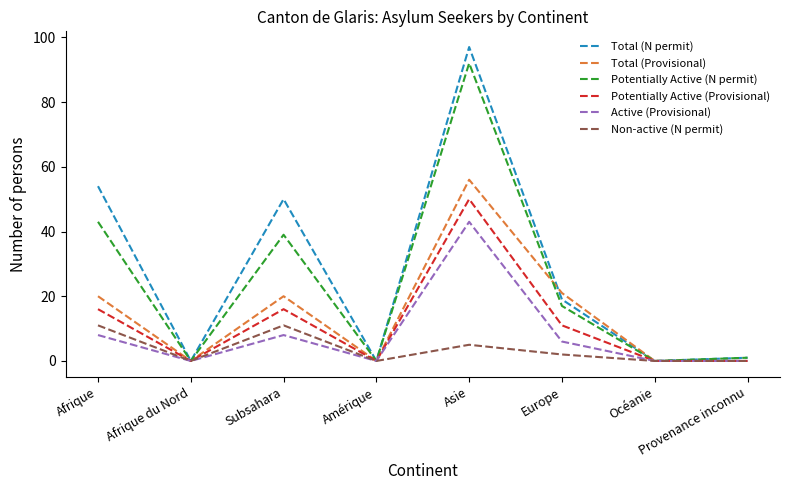

The Total (Provisional) series shows -22 at Océanie. True or false?

False